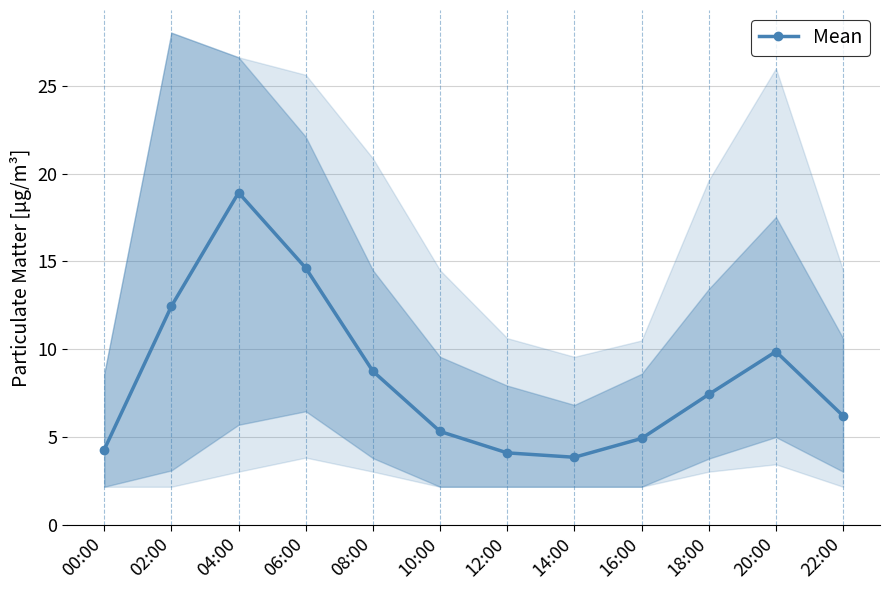

Does the chart display data point markers on the line(s)?

Yes